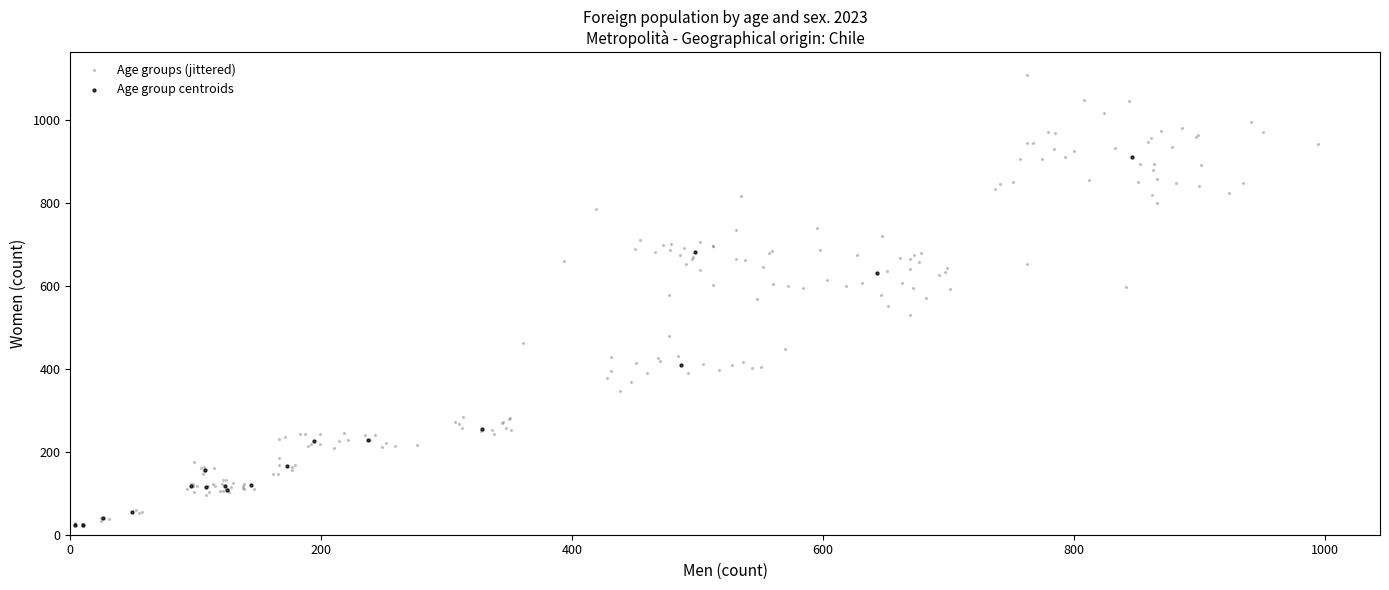

Which series contains the highest Y value?

Age groups (jittered)